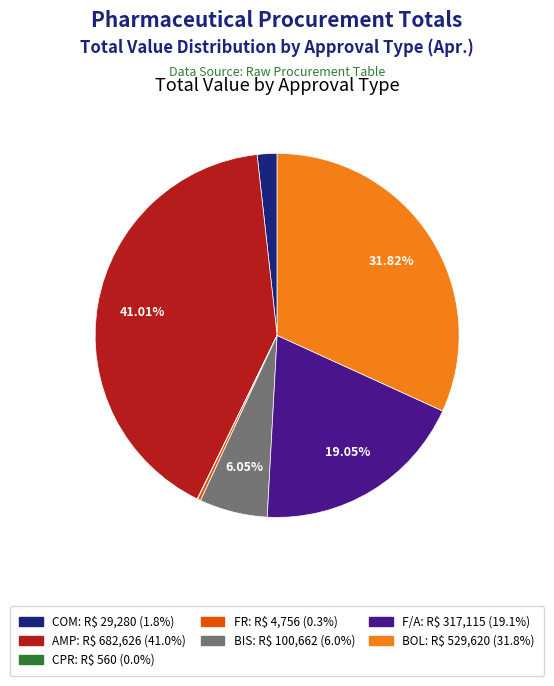

Is there a majority slice in this chart?

No